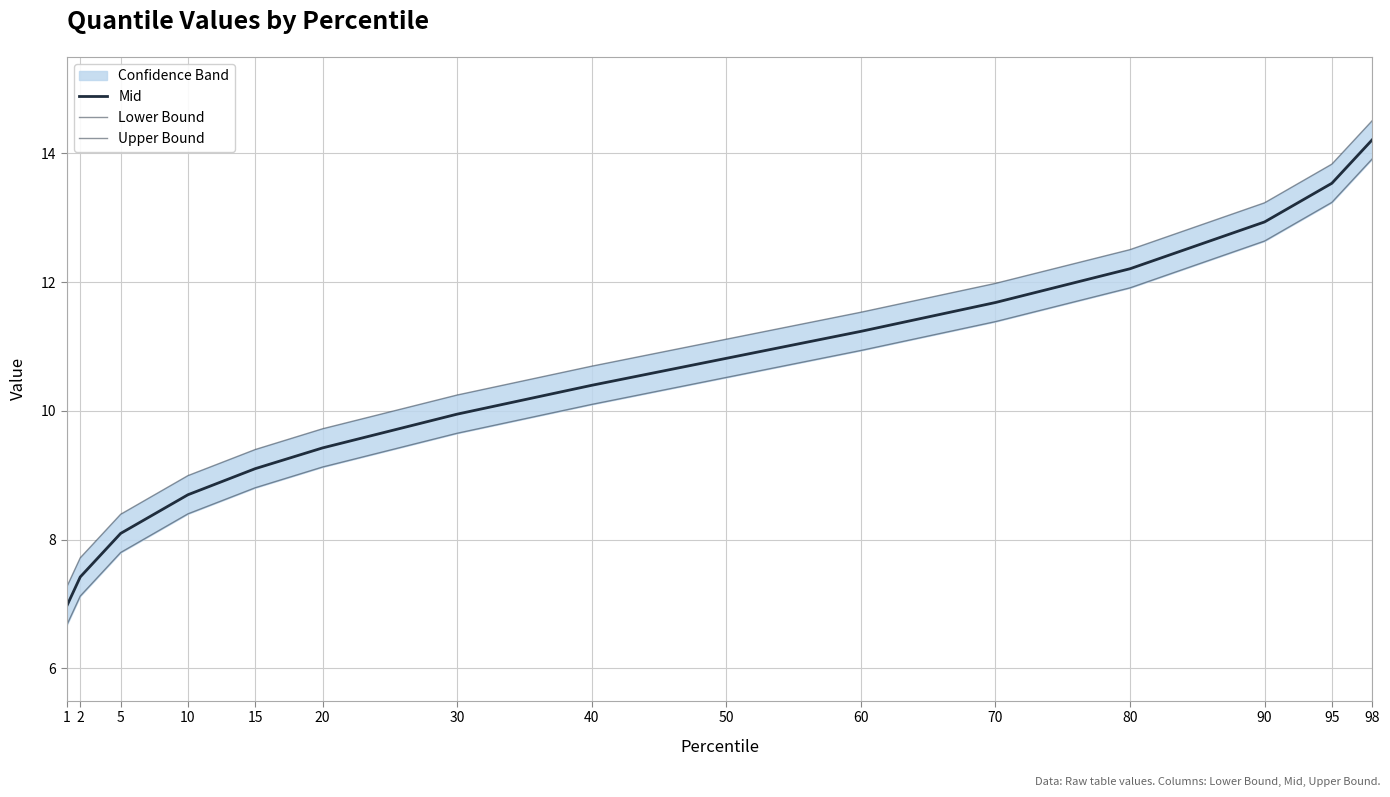

At which label does Upper Bound first exceed 10?

30